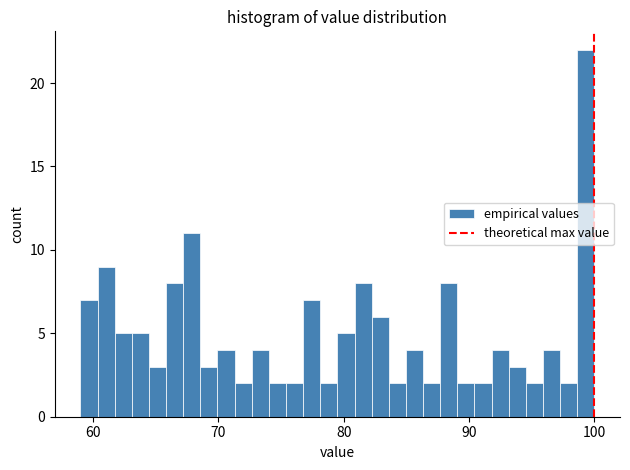

Around what value on the x-axis is the tallest bar? Give the approximate position of its centre, as read against the axis.

99